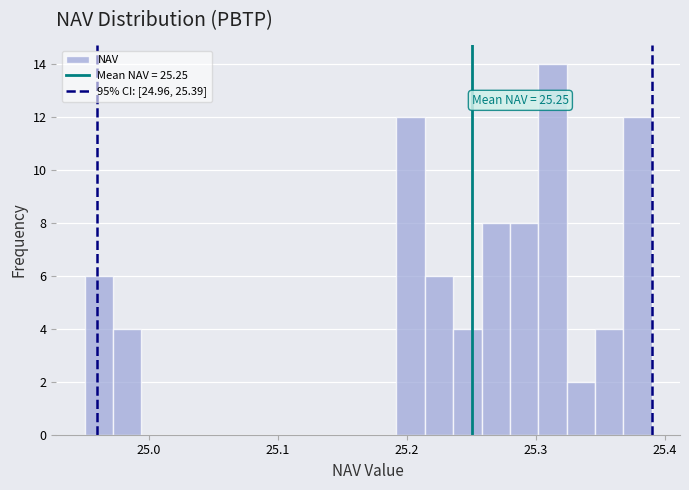

Read against the x-axis, roughly where is the centre of the tallest bar?

25.31